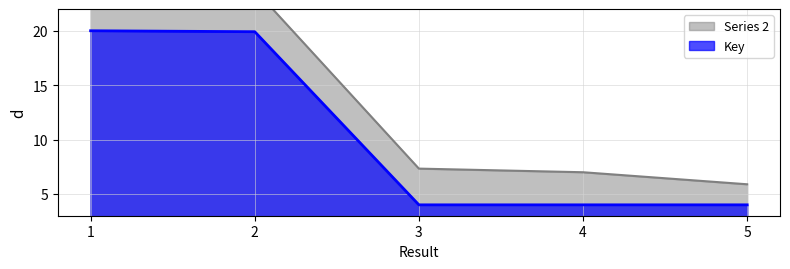

What is the highest value of the Key series?

20.0